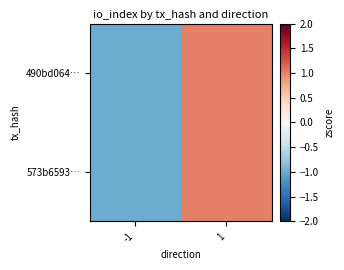

Between 1 and -1, which is larger?

1